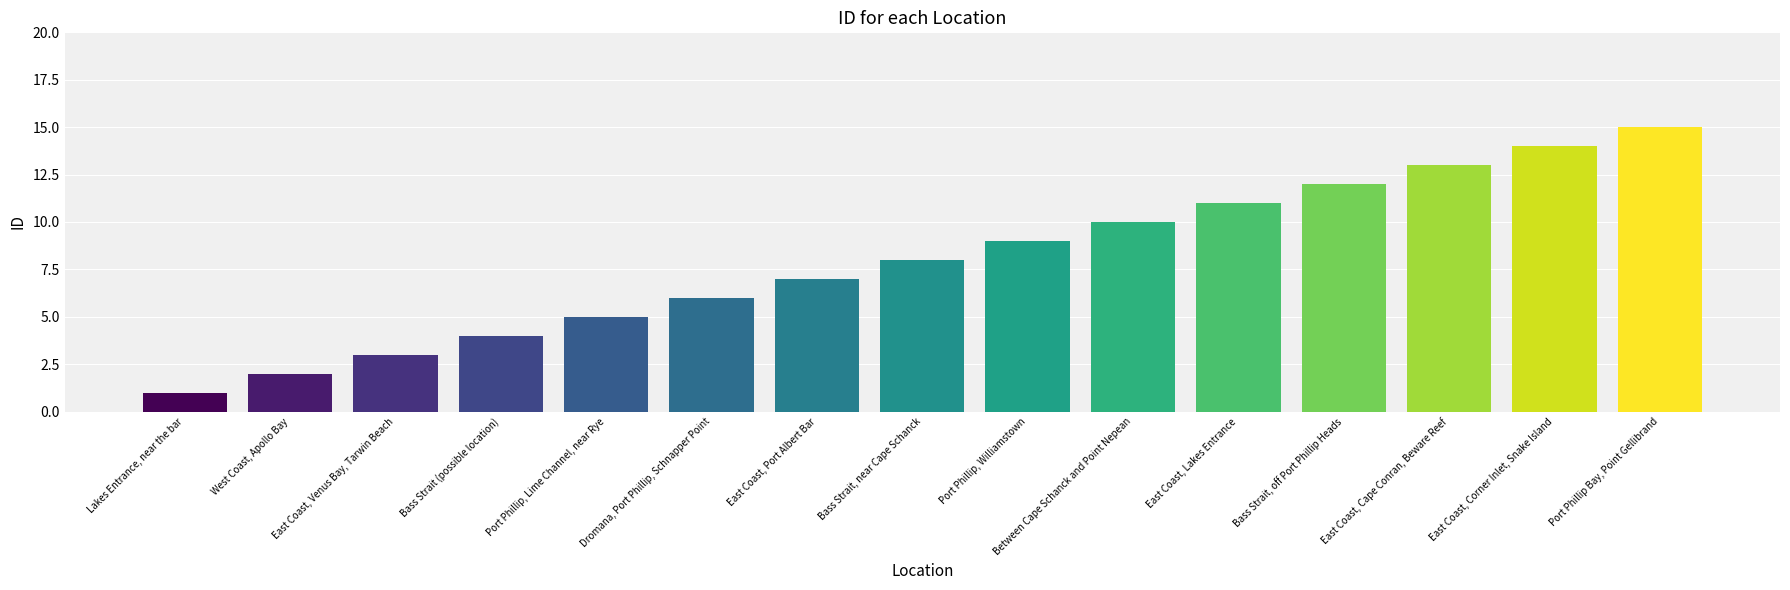

Read the value at East Coast, Port Albert Bar.

7